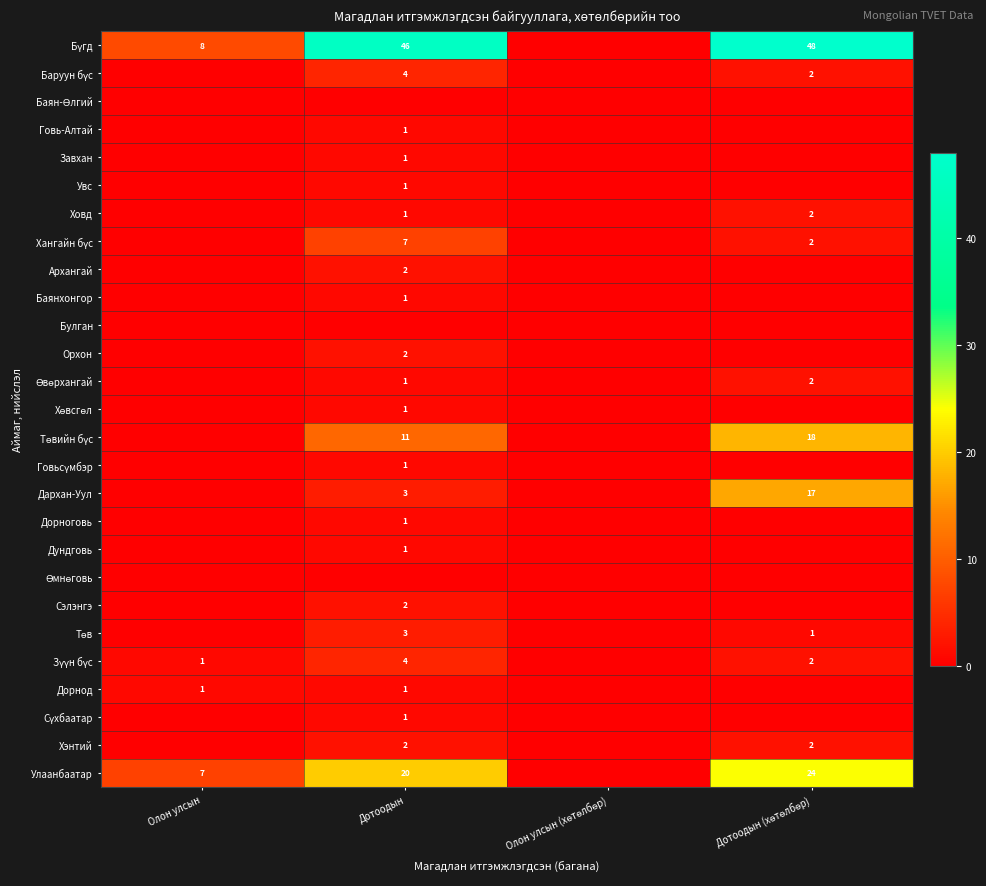

List the labels in order of Архангай value, largest first.

Дотоодын, Олон улсын, Олон улсын (хөтөлбөр), Дотоодын (хөтөлбөр)